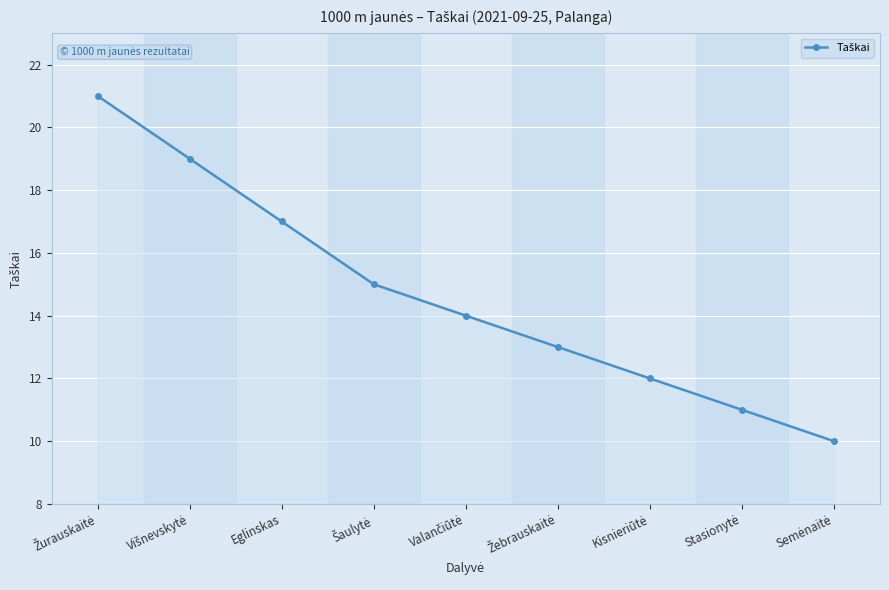

What is the value of the 4th point from the left?

15